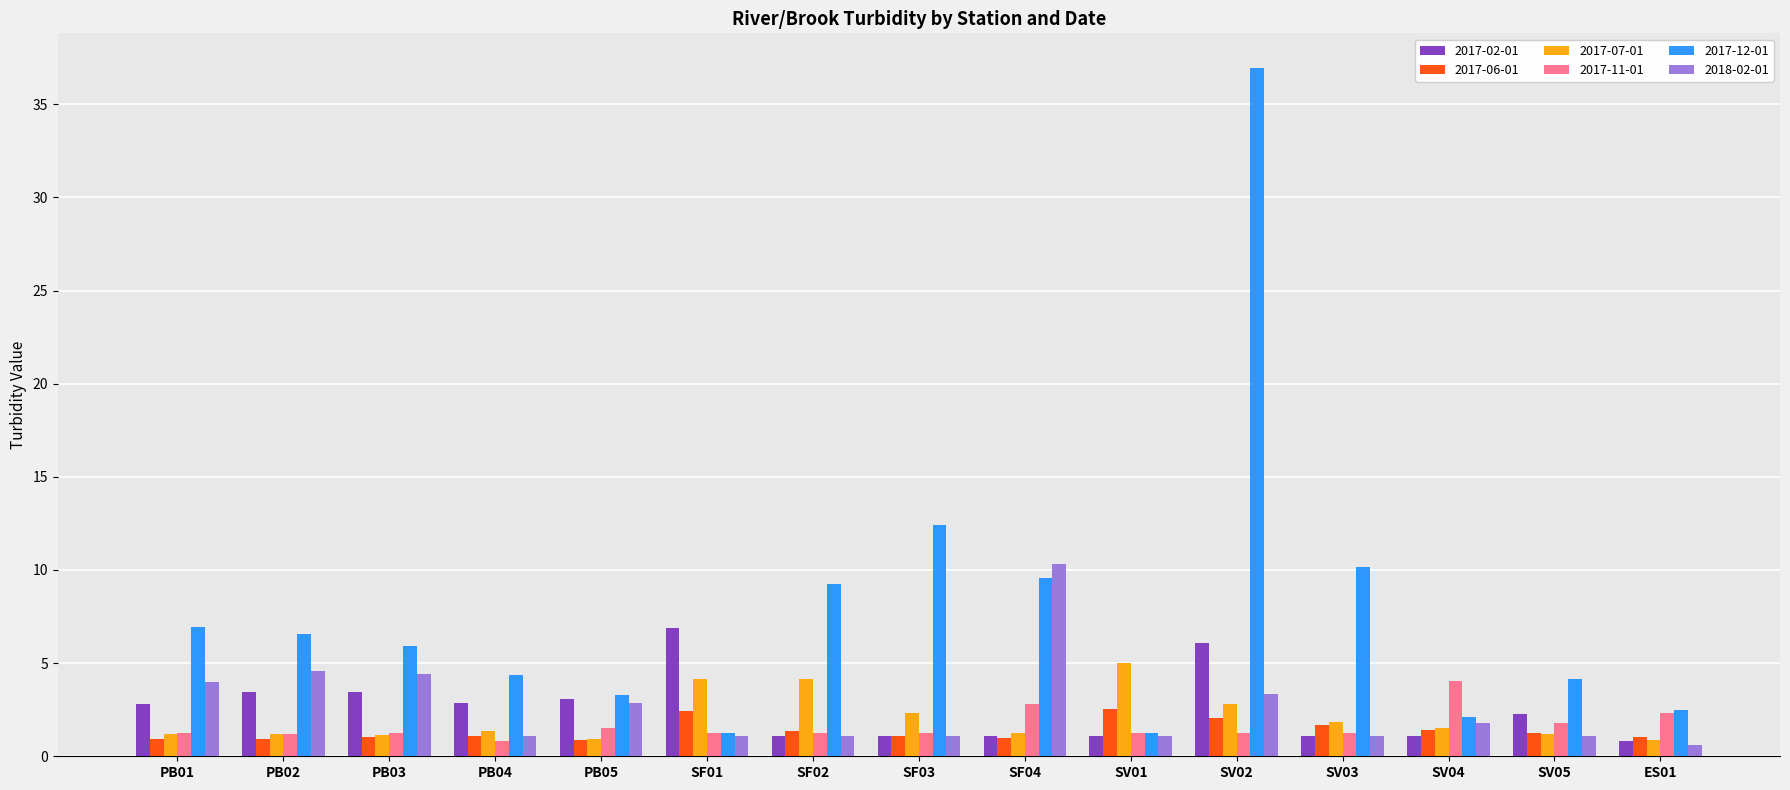

List the series in order of their peak value, highest first.

2017-12-01, 2018-02-01, 2017-02-01, 2017-07-01, 2017-11-01, 2017-06-01